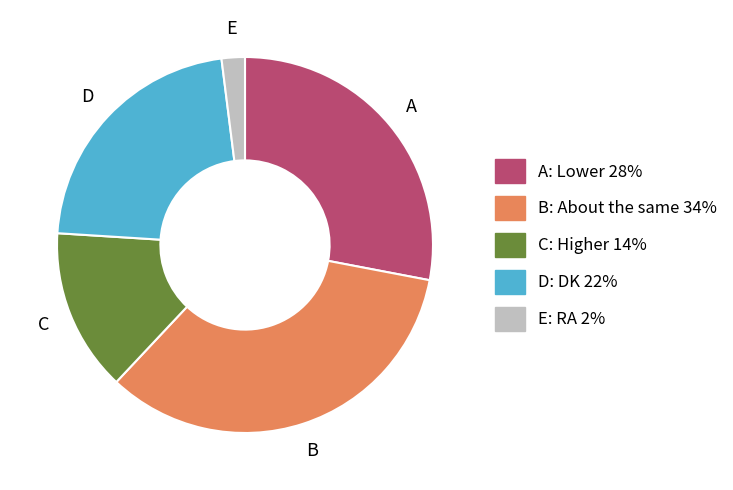

Is it true that D: DK 22% is 35% of the pie?

False